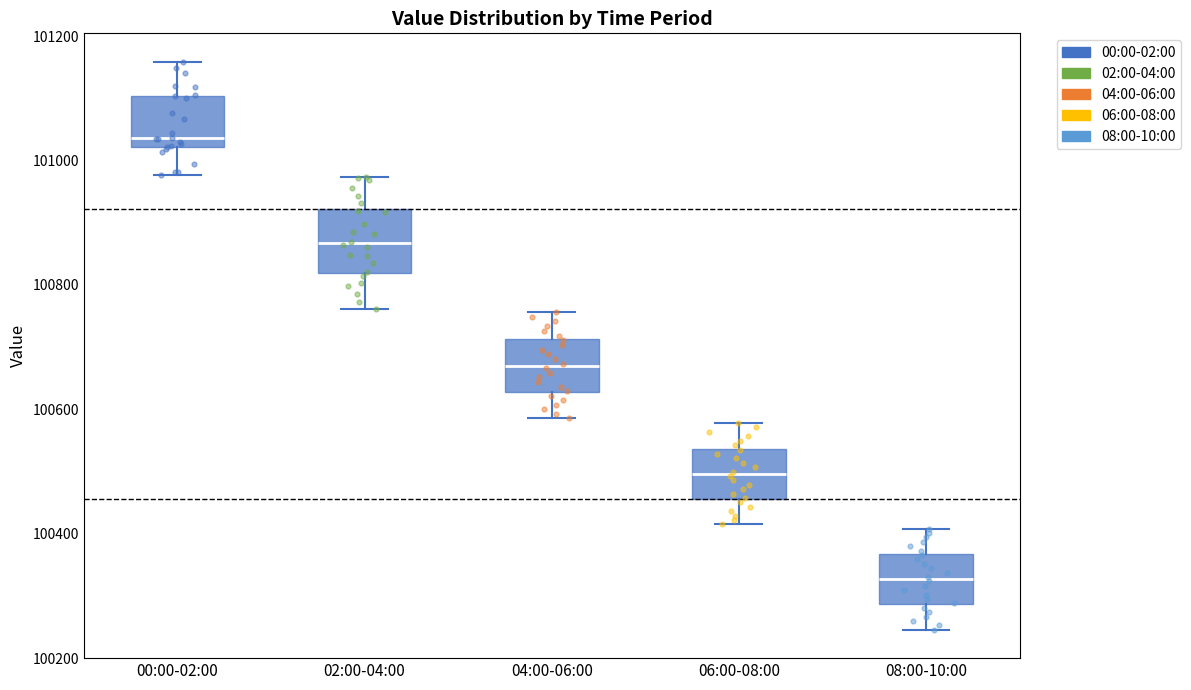

Reading left to right, read every box against the y-axis: the position of its median line, the range the box covers, and the ends of its whiskers. The values are not printed on the chart, so give them approximately, as read against the axis.

00:00-02:00: median 101040, box 101020 to 101100, whiskers 100980 to 101160
02:00-04:00: median 100860, box 100820 to 100920, whiskers 100760 to 100980
04:00-06:00: median 100660, box 100620 to 100720, whiskers 100580 to 100760
06:00-08:00: median 100500, box 100460 to 100540, whiskers 100420 to 100580
08:00-10:00: median 100320, box 100280 to 100360, whiskers 100240 to 100400